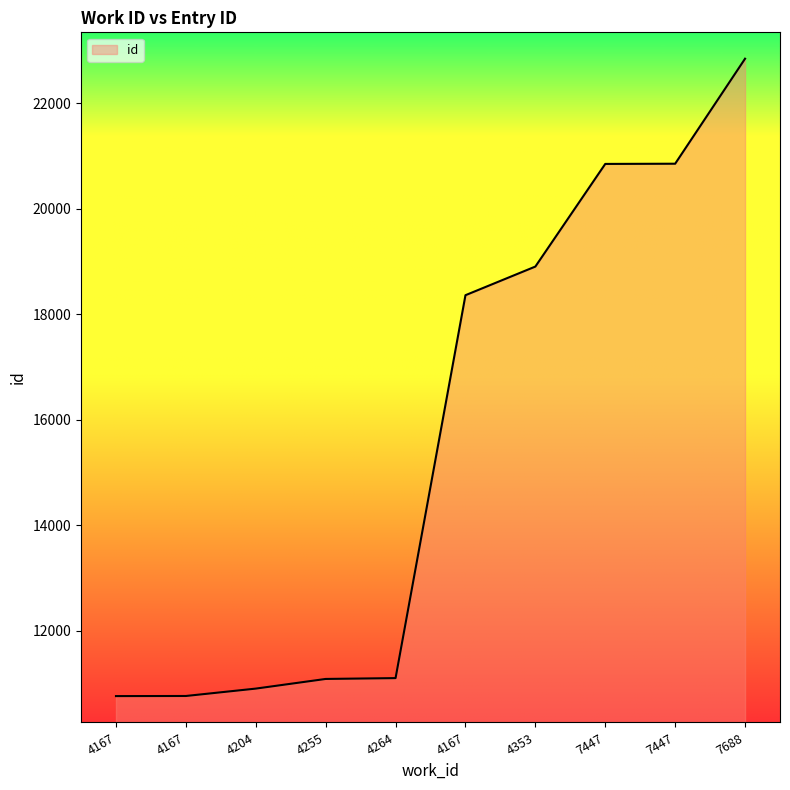

Reading left to right, extract all data points from this chart.

4167=10761	4167=10763	4204=10903	4255=11086	4264=11102	4167=18362	4353=18905	7447=20851	7447=20855	7688=22846